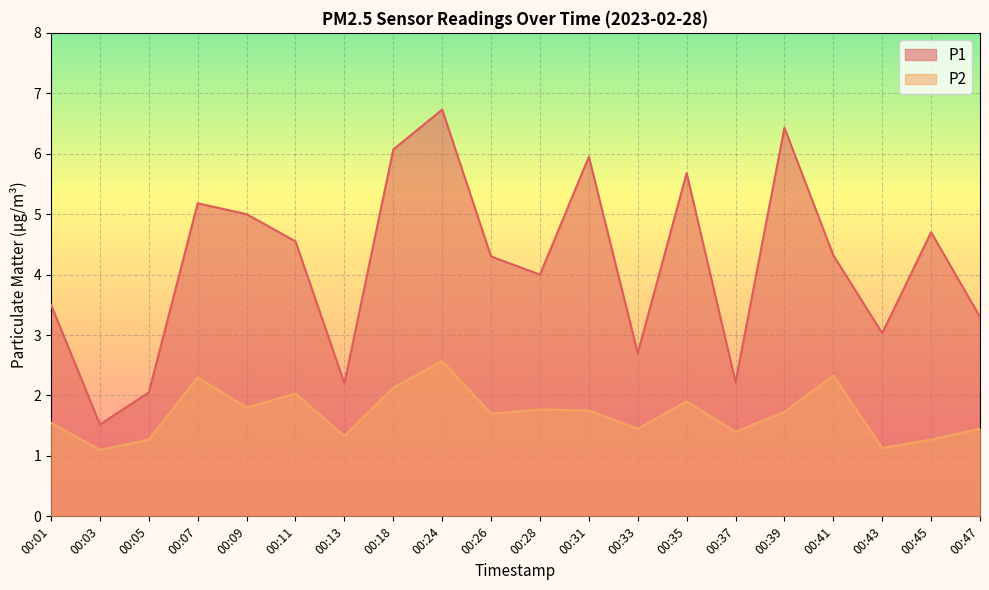

What are all the series names shown in the legend?

P1, P2